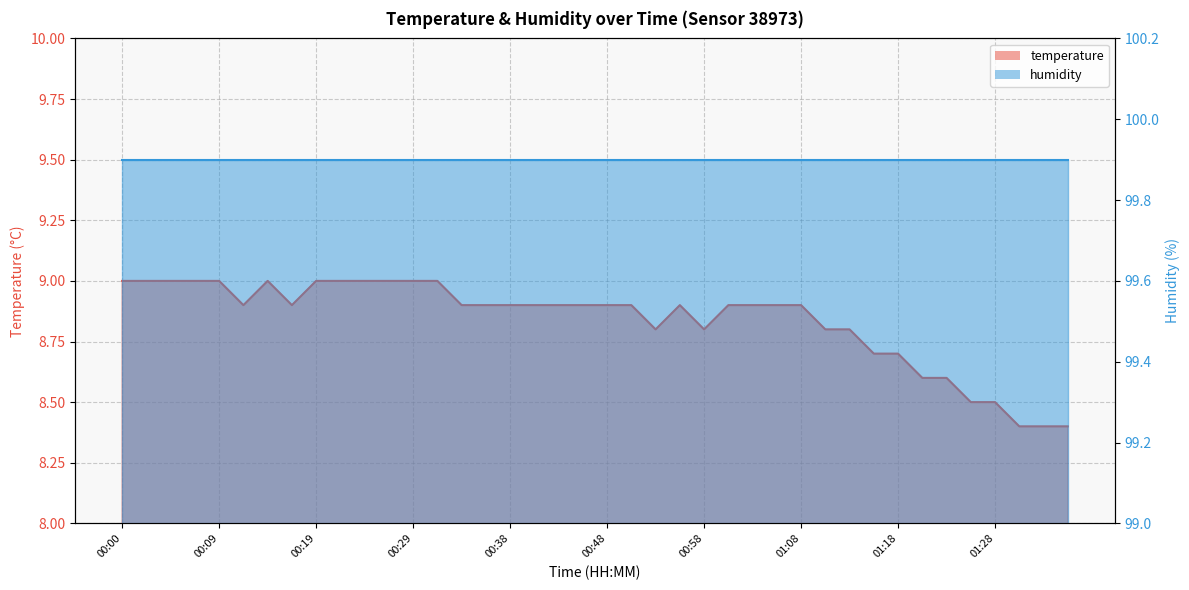

At which category does the data reach its first local peak?

00:14